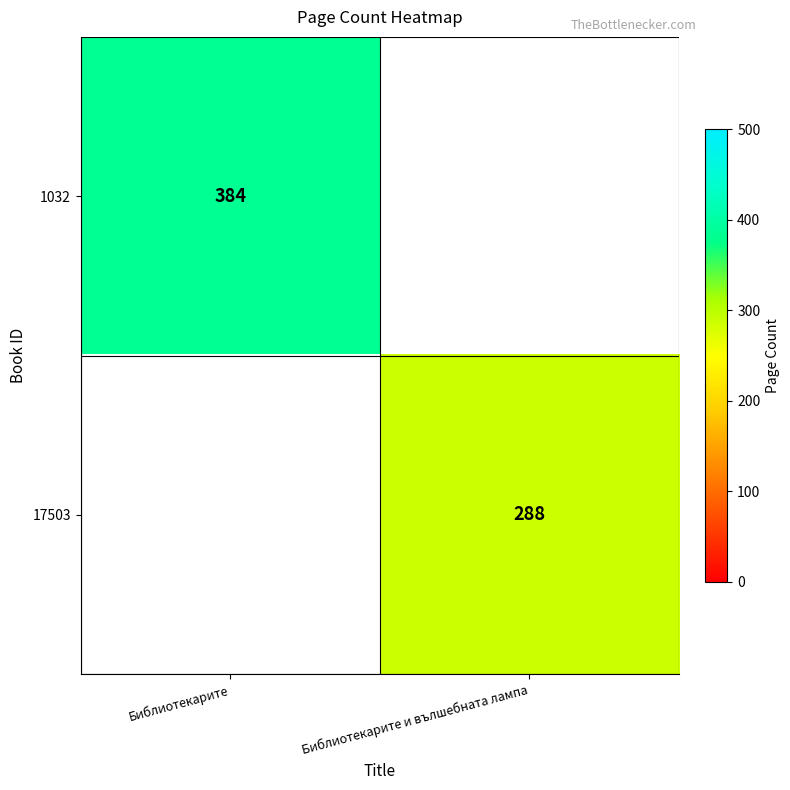

True or false: 1032 has a value of 637 at Библиотекарите.

False